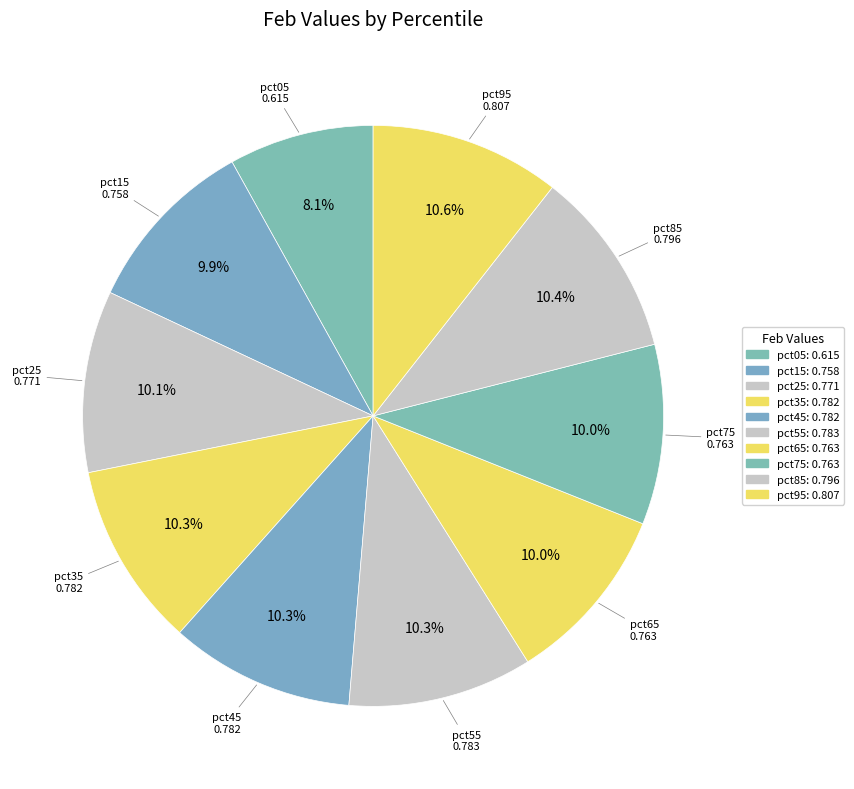

What is the largest slice in the pie chart?

pct95